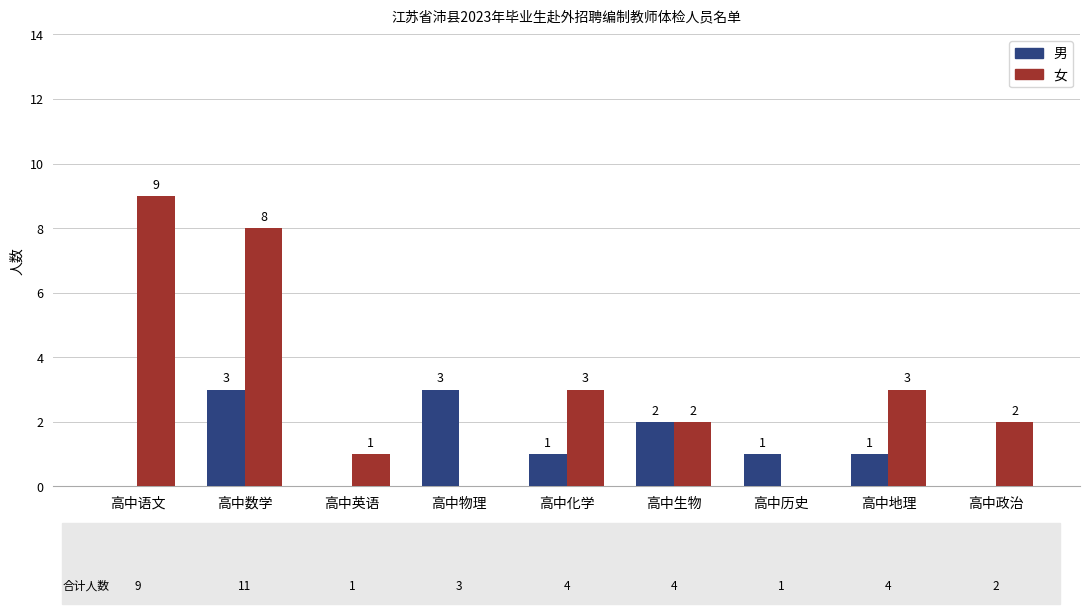

Between 高中生物 and 高中历史, which series saw the biggest shift?

女